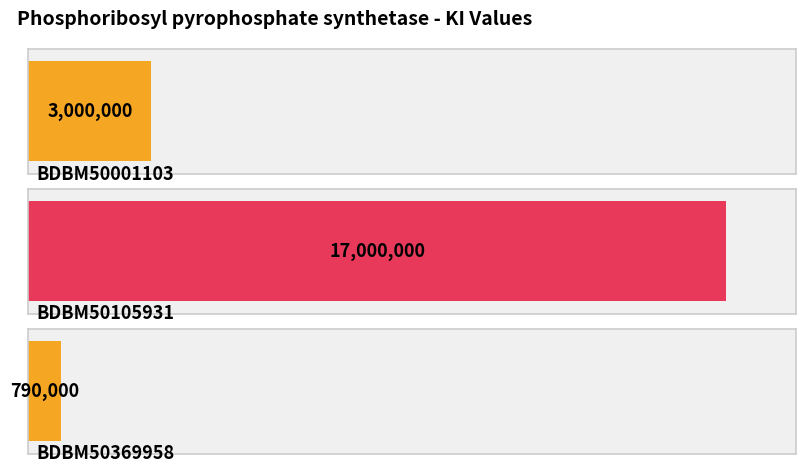

Rank the categories by value from lowest to highest.

BDBM50369958, BDBM50001103, BDBM50105931